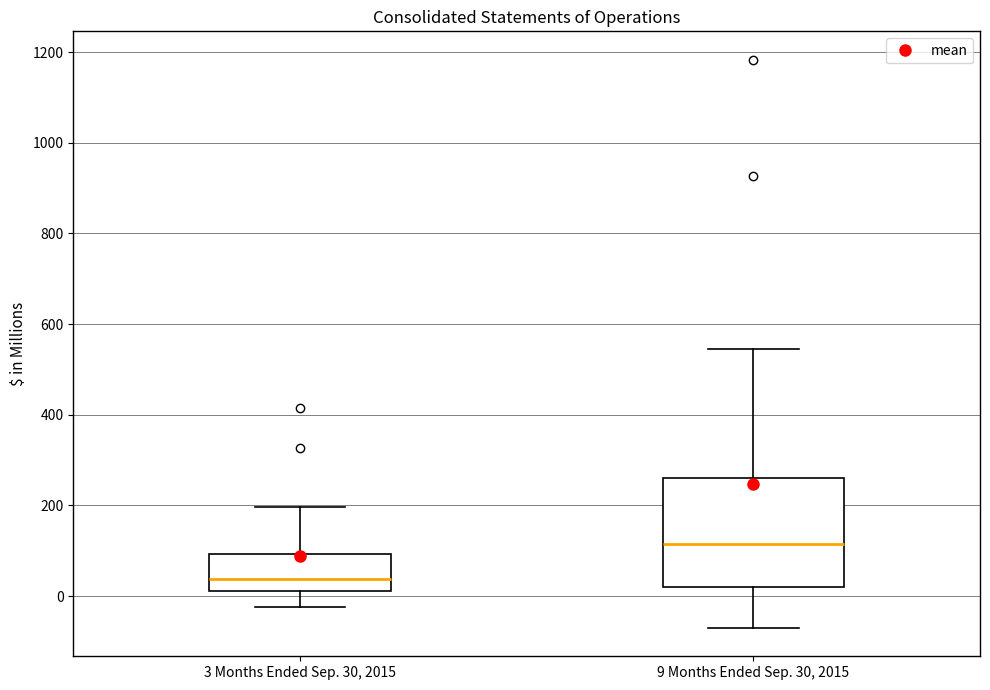

Which box's median line is the lowest?

3 Months Ended Sep. 30, 2015